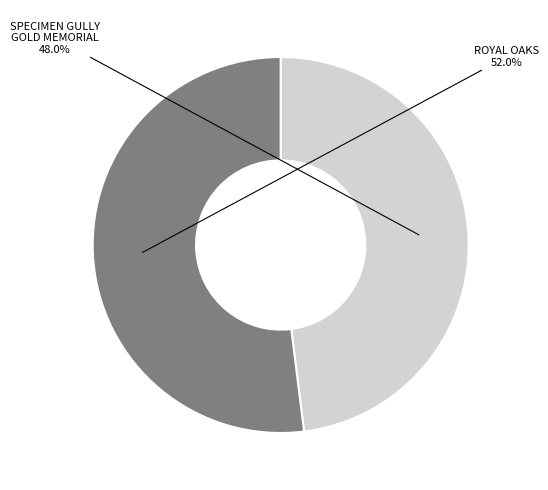

To the nearest percent, what is the average slice percentage?

50%